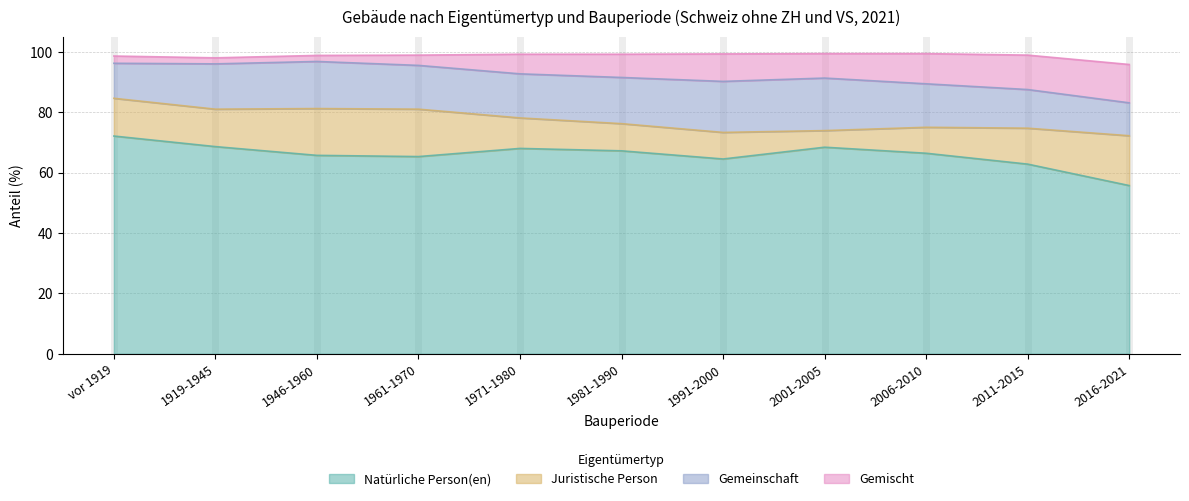

What are all the series names shown in the legend?

Natürliche Person(en), Juristische Person, Gemeinschaft, Gemischt